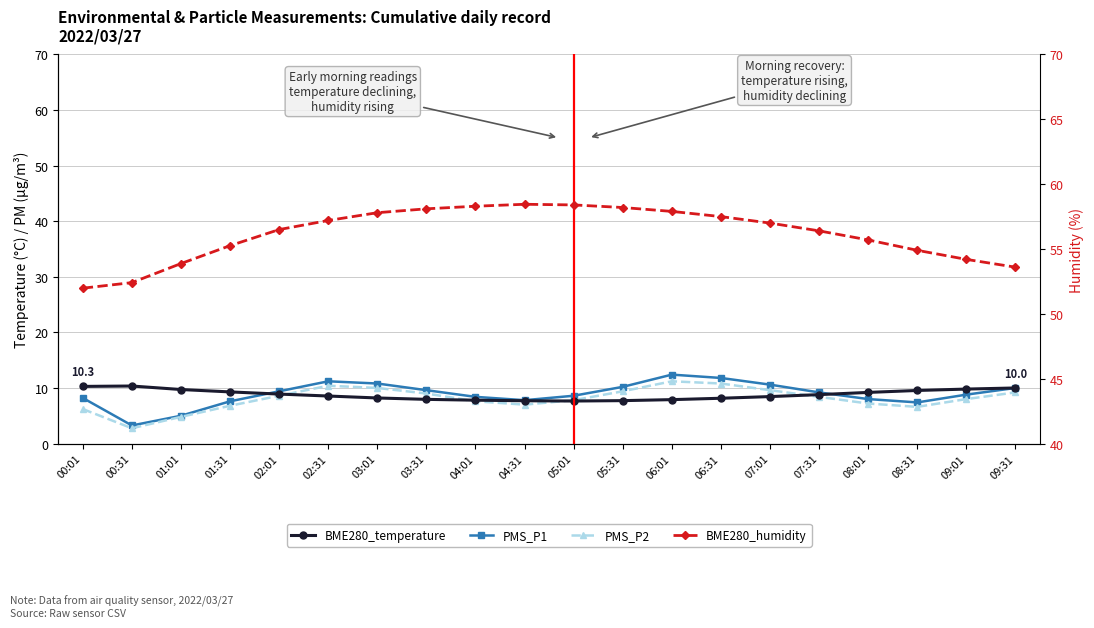

At which category does PMS_P1 reach its first local peak?

02:31